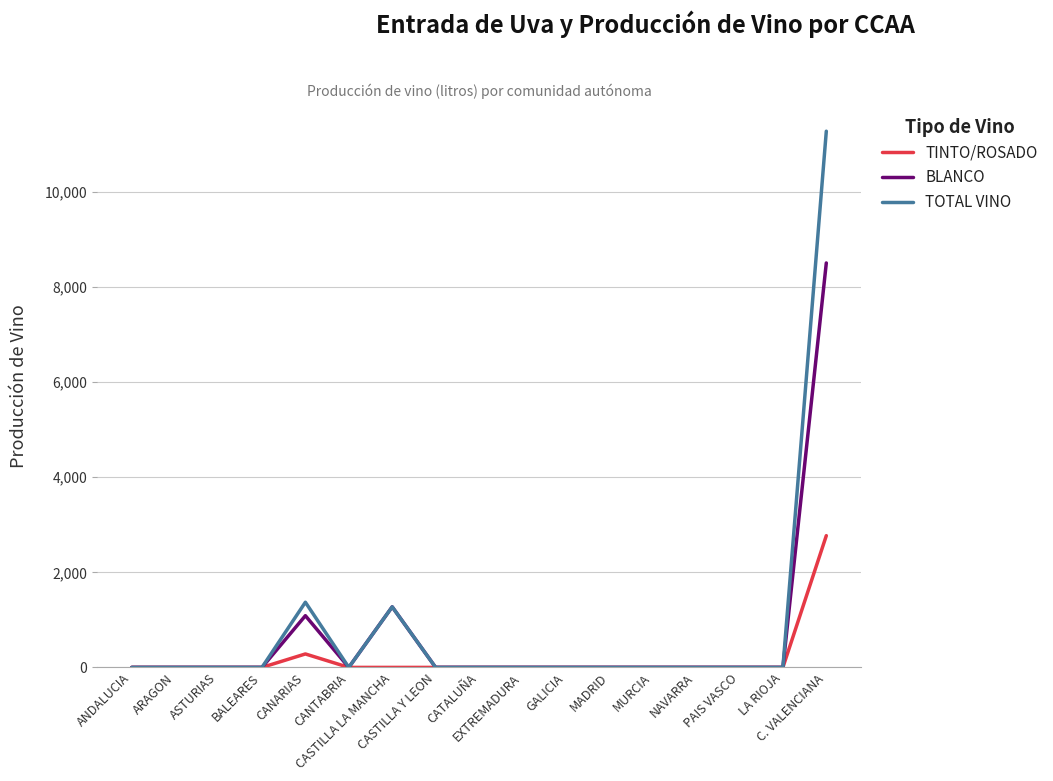

Is it true that TOTAL VINO equals 3793 at C. VALENCIANA?

False